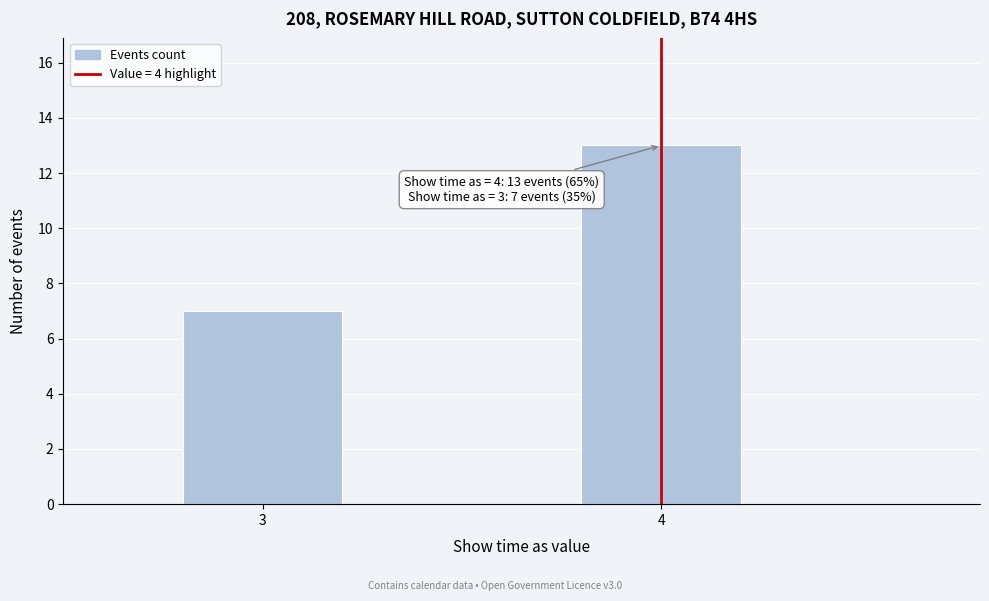

Reading left to right, extract all data points from this chart.

3=7	4=13